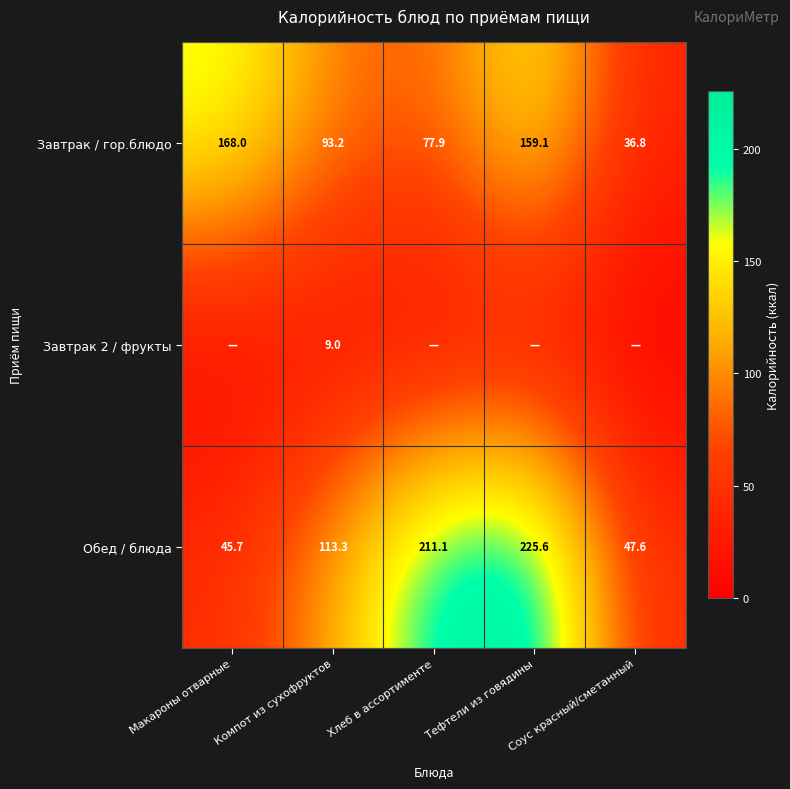

Which category has the highest value in the Обед / блюда series?

Тефтели из говядины